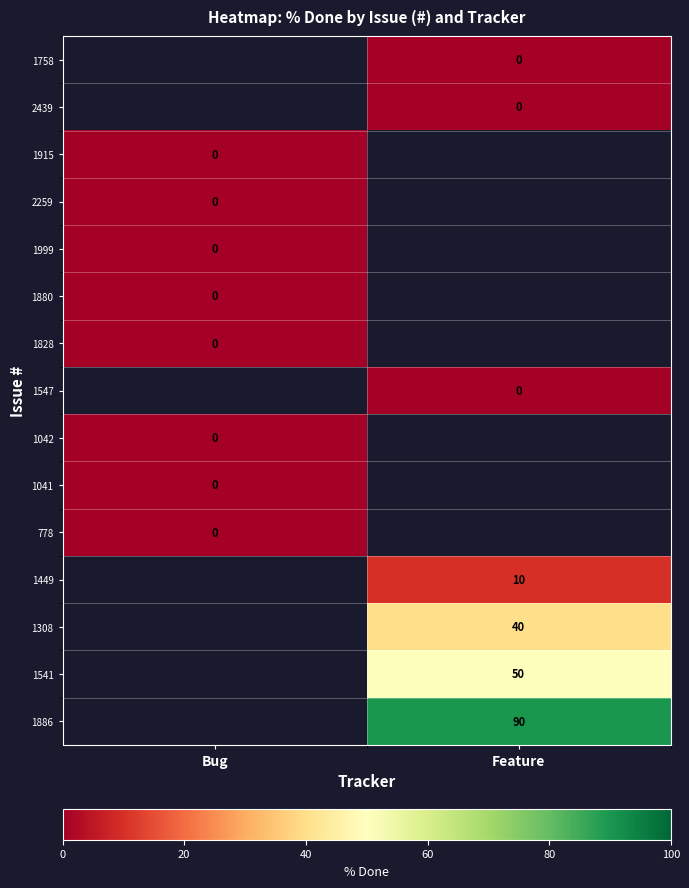

Is it true that 1886 equals 90 at Feature?

True